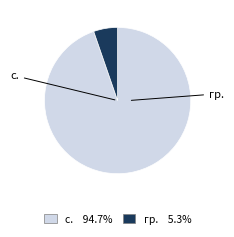

Which has a higher value, гр. or с.?

с.